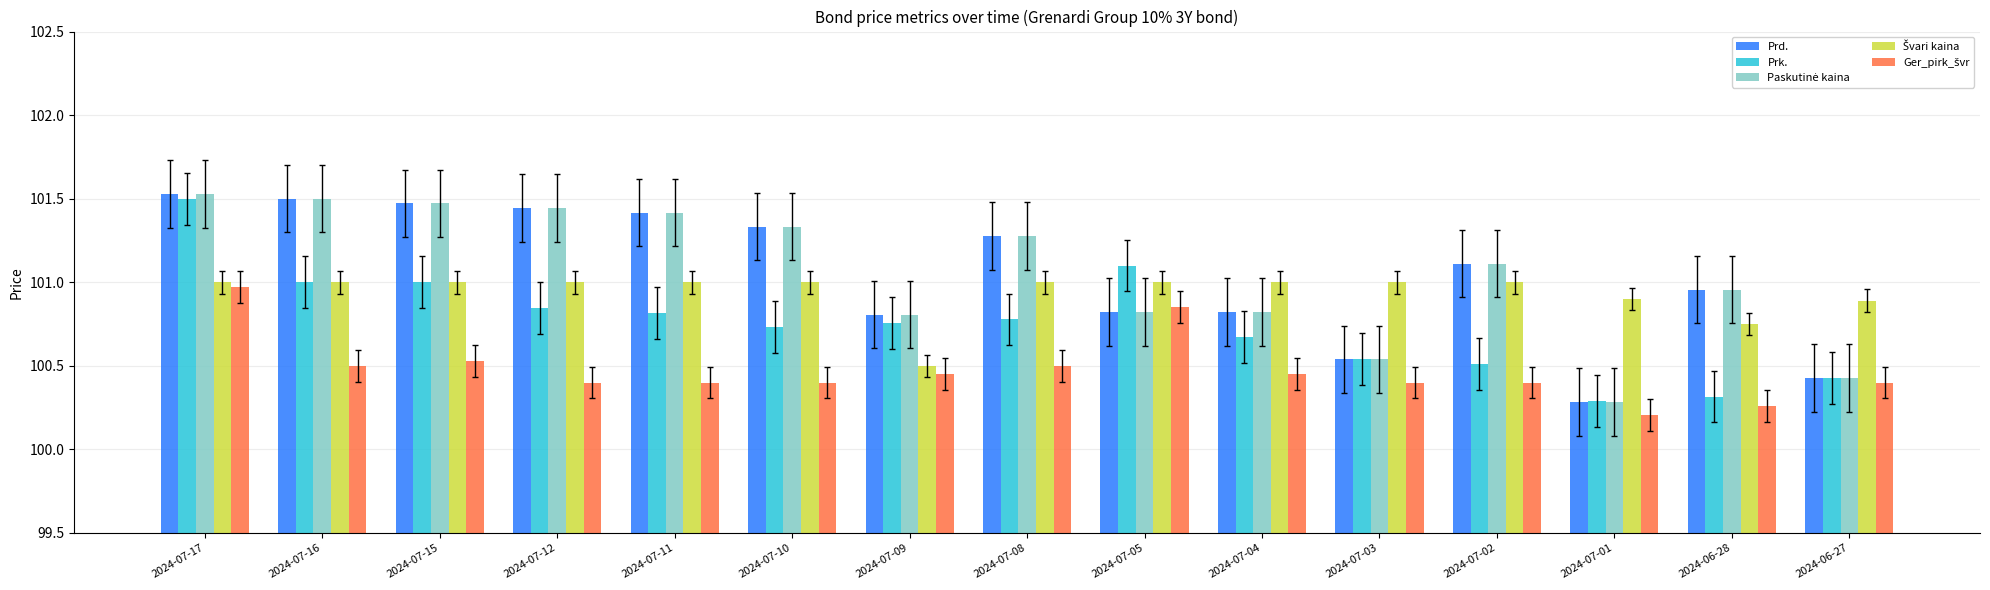

The Prk. series shows 174.6 at 2024-07-16. True or false?

False